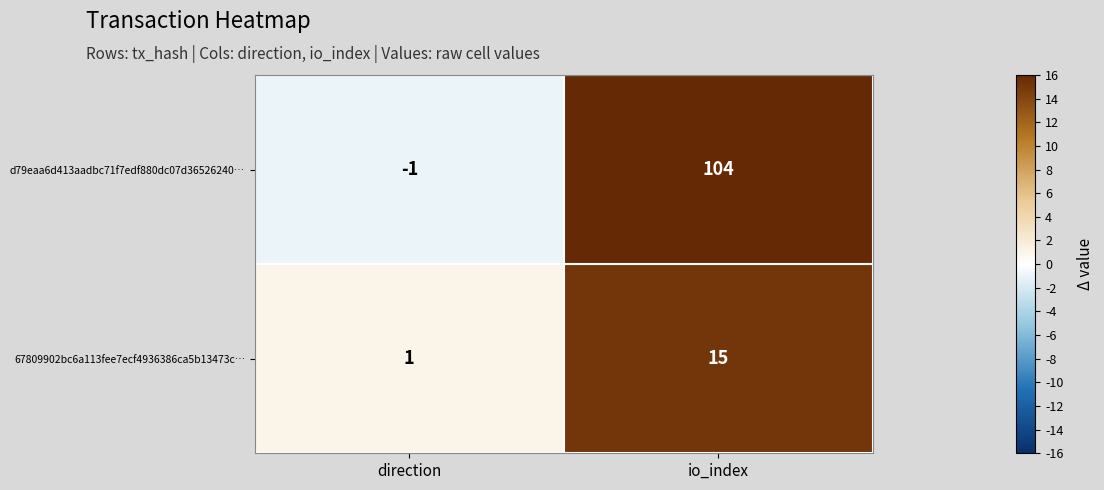

Count the number of categories in the chart.

2